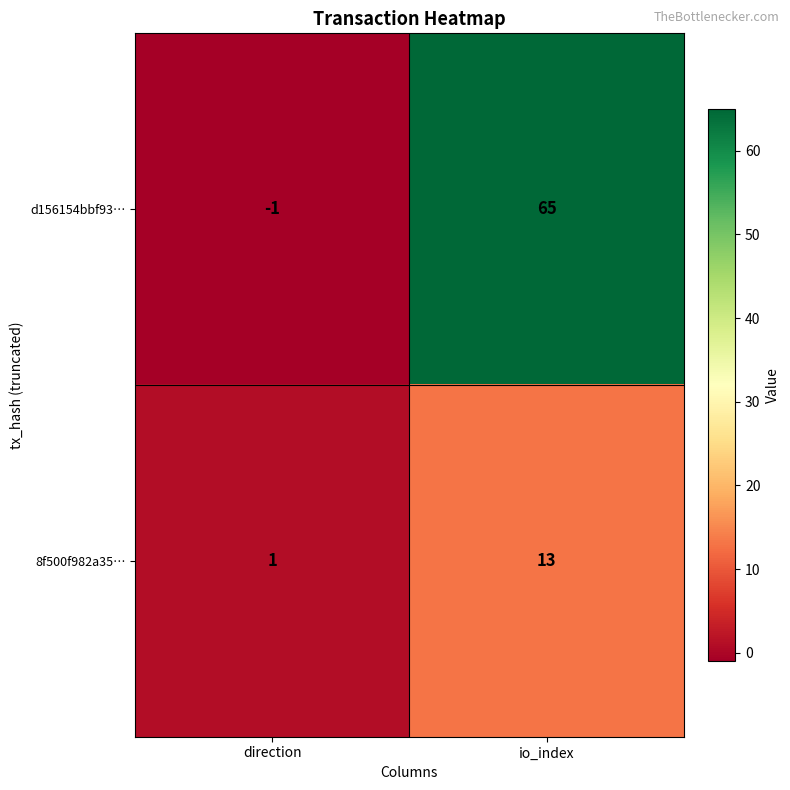

At which category does the chart reach its minimum across all series?

direction